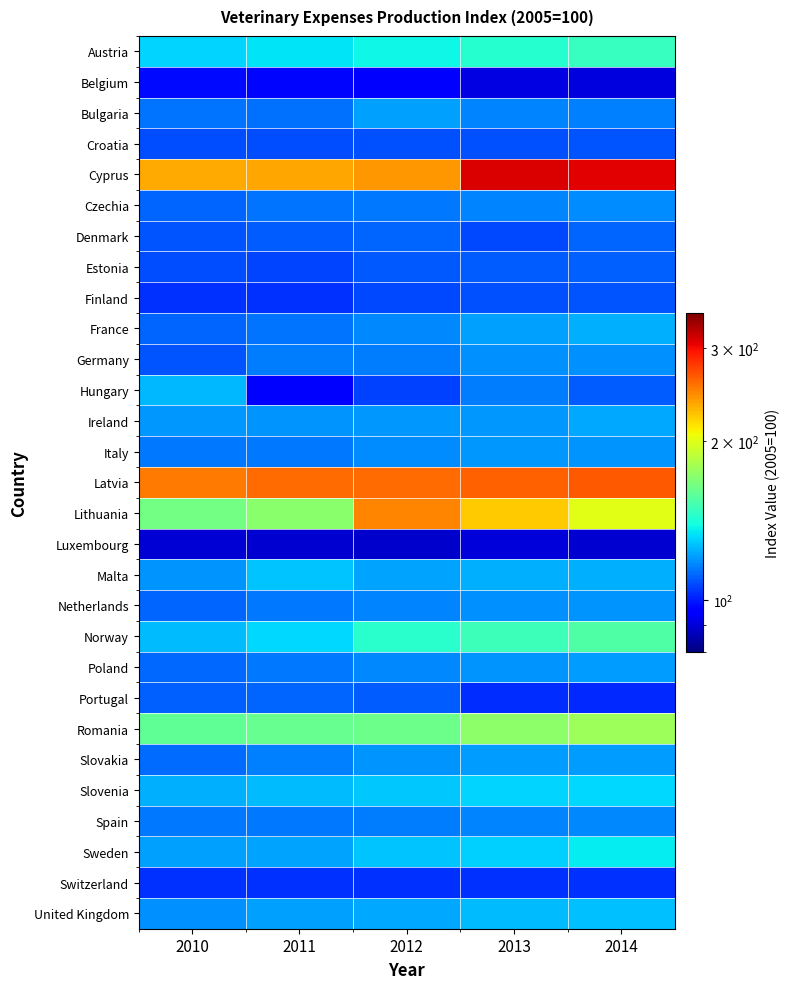

Which series has the largest range (max minus min)?

Lithuania